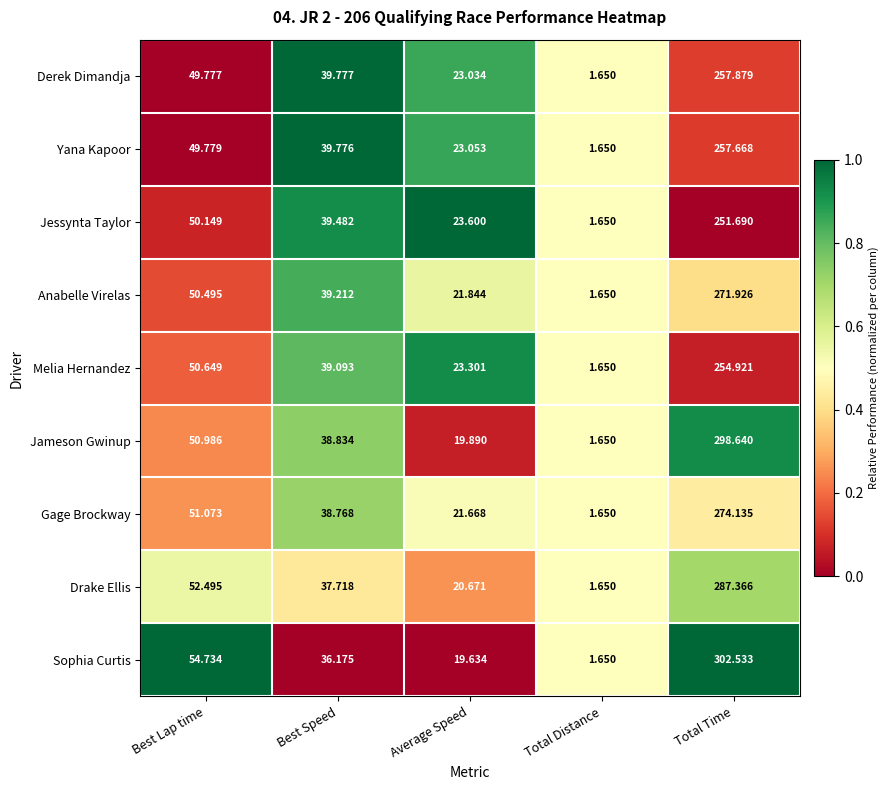

Where is Gage Brockway nearest to the value 137?

Best Lap time